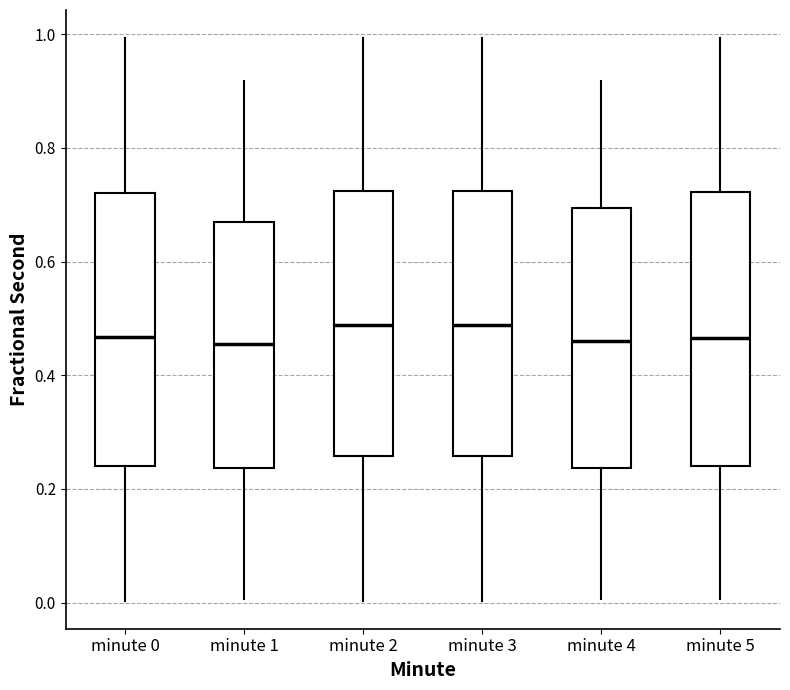

Reading left to right, transcribe this box plot: for each box, give where its median line is, the range the box spans, and where its two whiskers end, as read against the y-axis. The values are not printed on the chart, so give them approximately, as read against the axis.

minute 0: median 0.46, box 0.24 to 0.72, whiskers 0.00 to 1.00
minute 1: median 0.46, box 0.24 to 0.66, whiskers 0.00 to 0.92
minute 2: median 0.48, box 0.26 to 0.72, whiskers 0.00 to 1.00
minute 3: median 0.48, box 0.26 to 0.72, whiskers 0.00 to 1.00
minute 4: median 0.46, box 0.24 to 0.70, whiskers 0.00 to 0.92
minute 5: median 0.46, box 0.24 to 0.72, whiskers 0.00 to 1.00